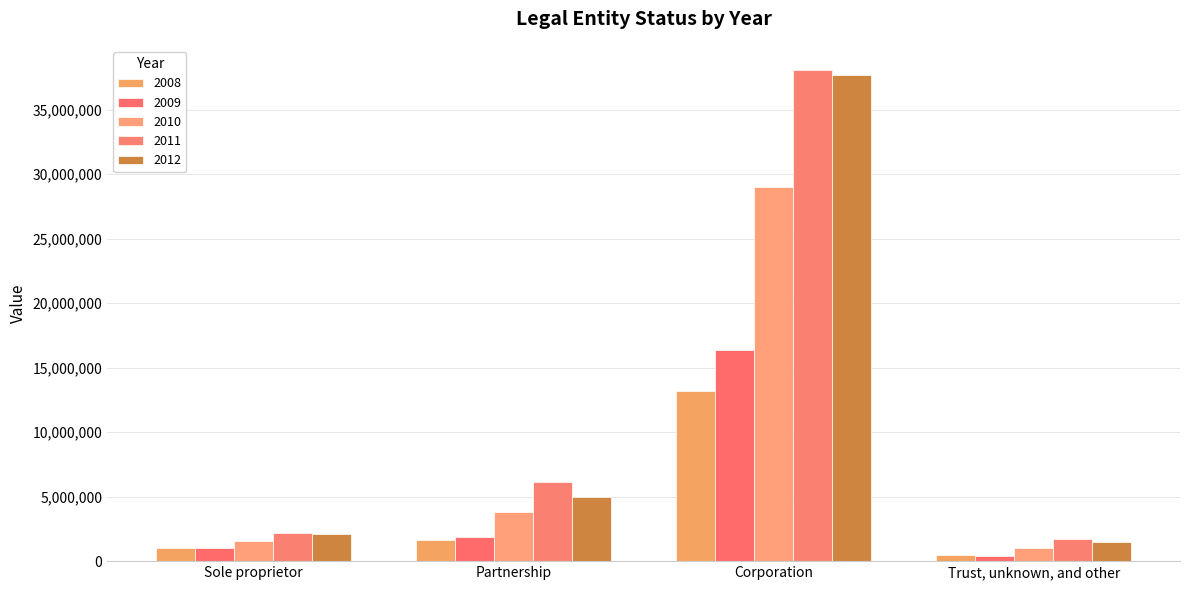

Is the value of 2009 at Sole proprietor greater than the value of 2011 at Sole proprietor?

No